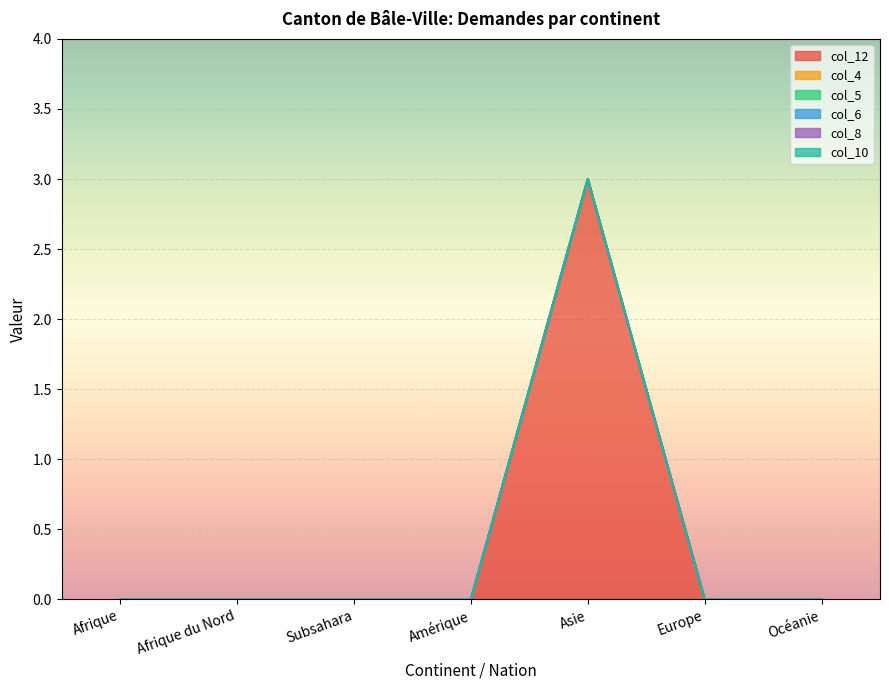

Is it true that col_12 equals 0 at Europe?

True